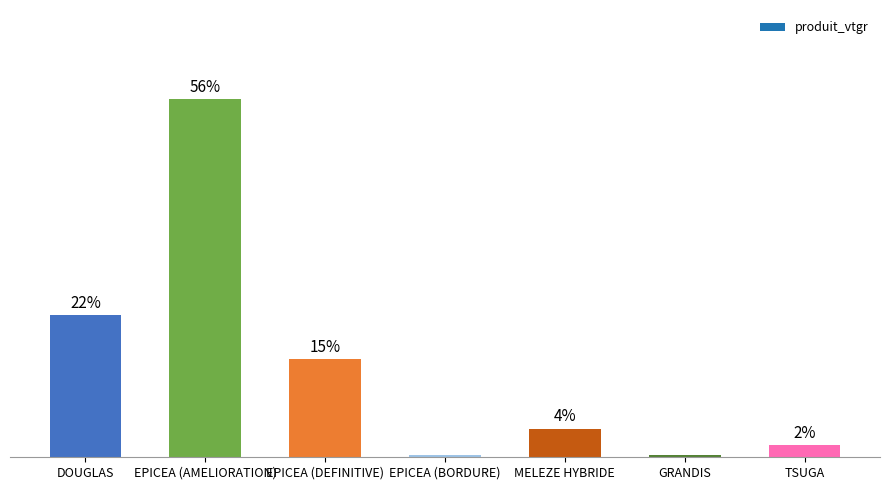

What is the difference between the values at TSUGA and EPICEA (BORDURE)?

1.5